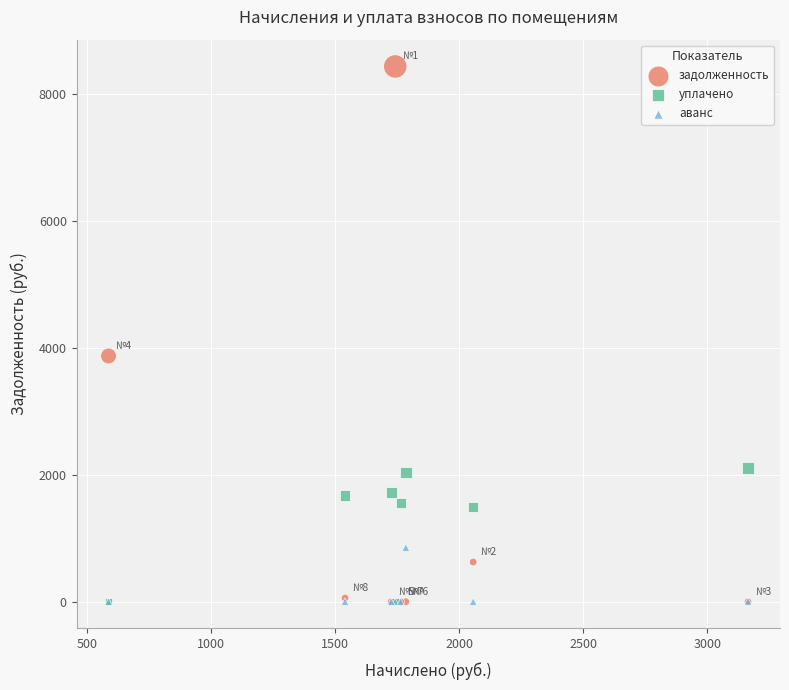

Which series contains the highest Y value?

задолженность